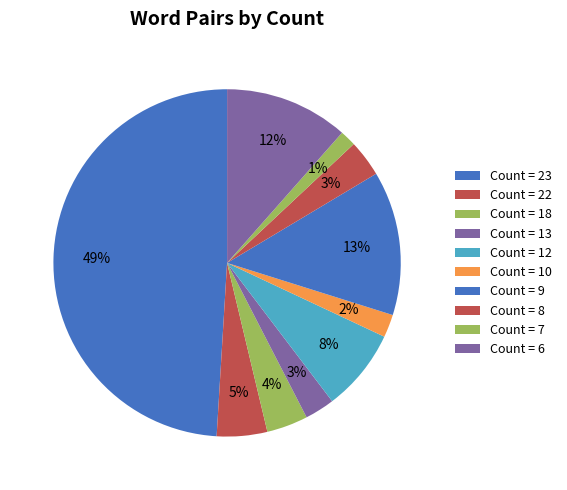

Count the number of slices in the pie.

10